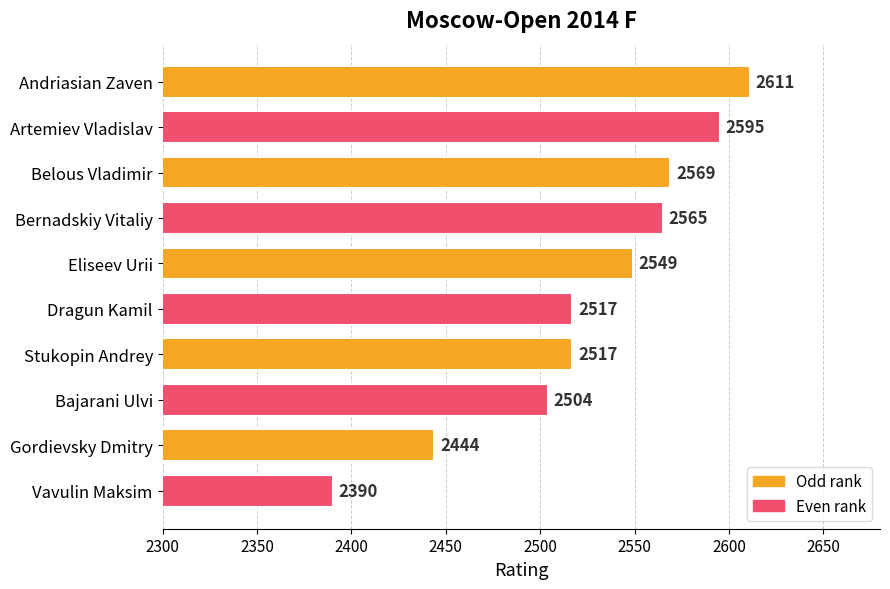

What is the change in value from Artemiev Vladislav to Dragun Kamil?

-78